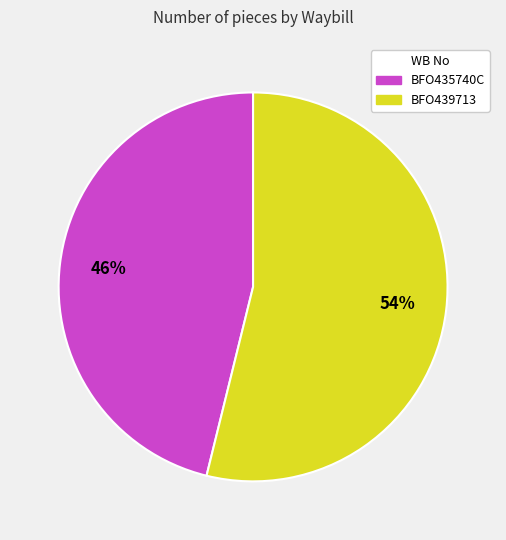

To the nearest percent, what is the average slice percentage?

50%